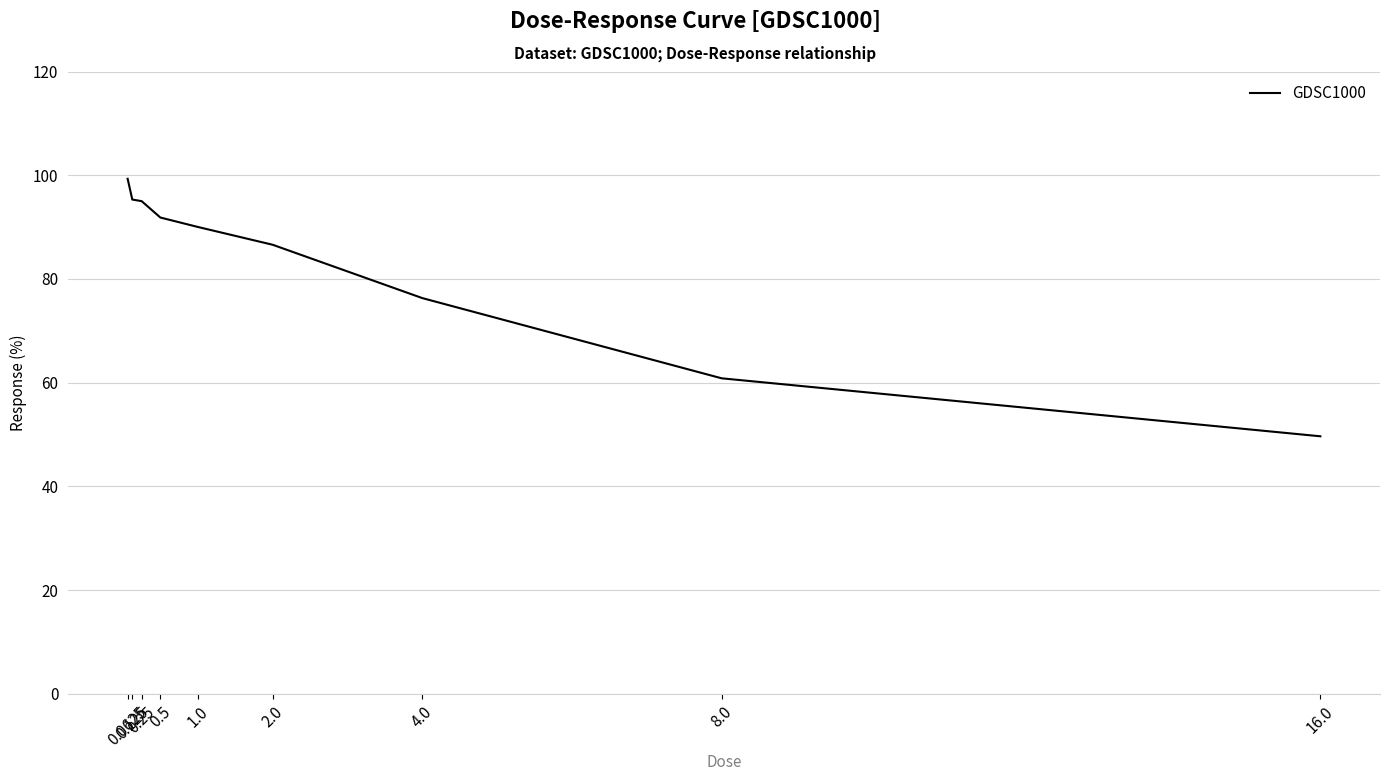

How many lines are shown in the chart?

1